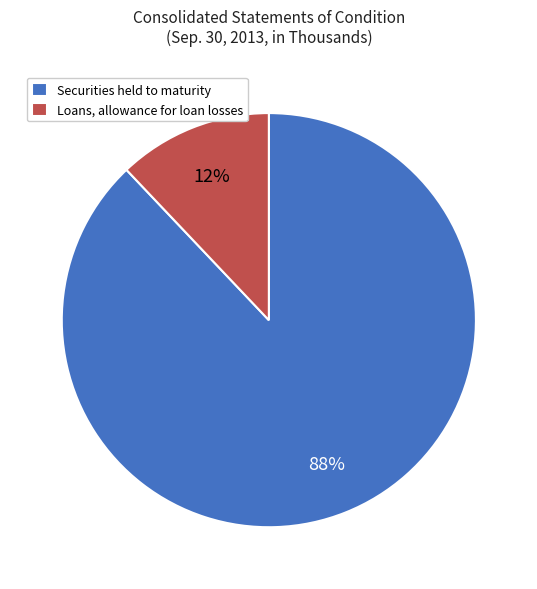

Rank the categories by value from highest to lowest.

Securities held to maturity, Loans, allowance for loan losses